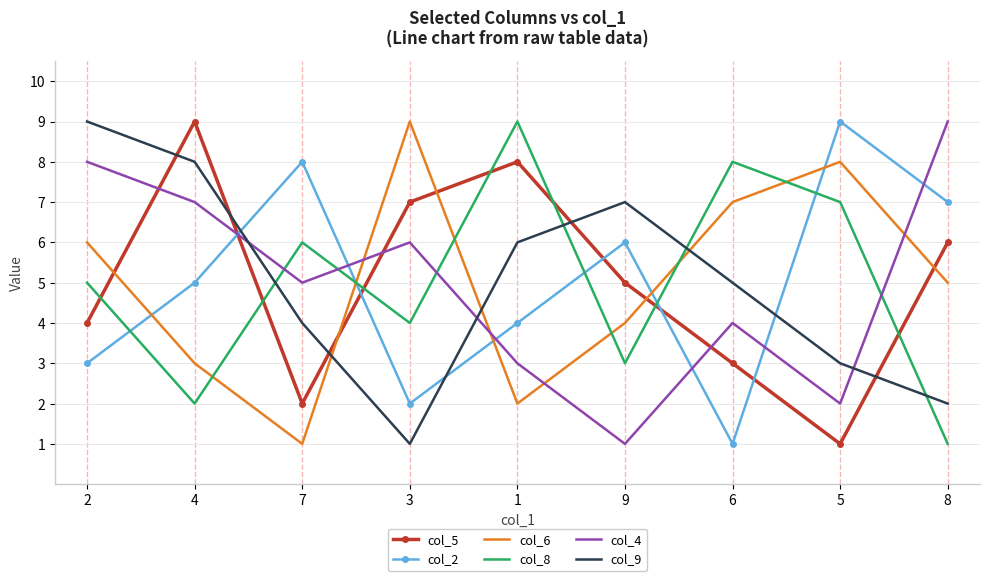

At which label is col_5 closest to 5?

9